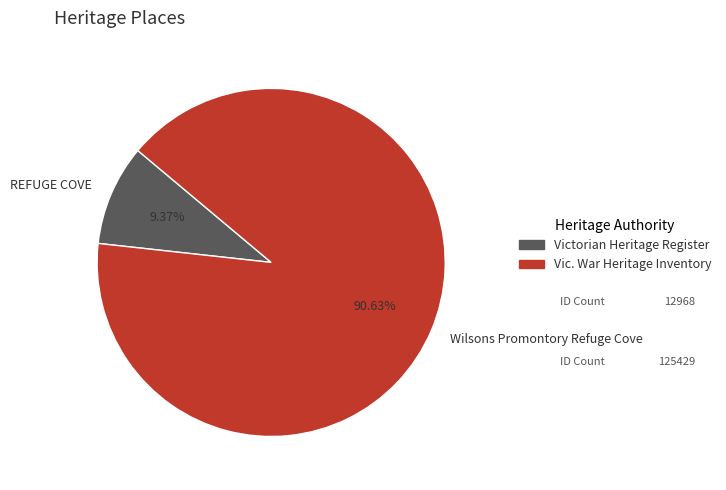

The Wilsons Promontory Refuge Cove slice represents 80% of the pie. True or false?

False